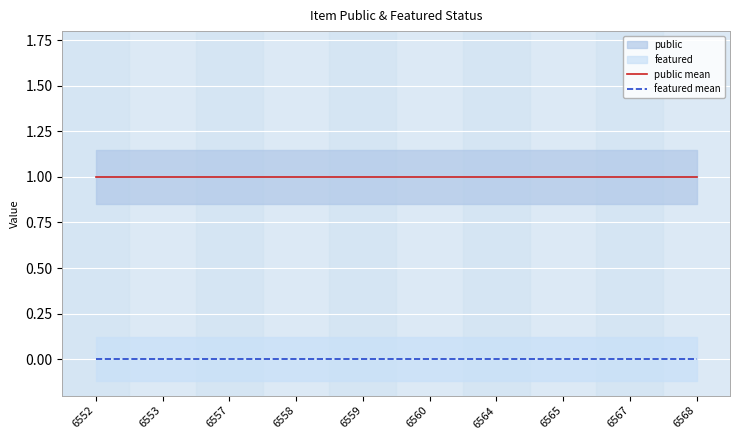

Is it true that public mean equals 1 at 6552?

True